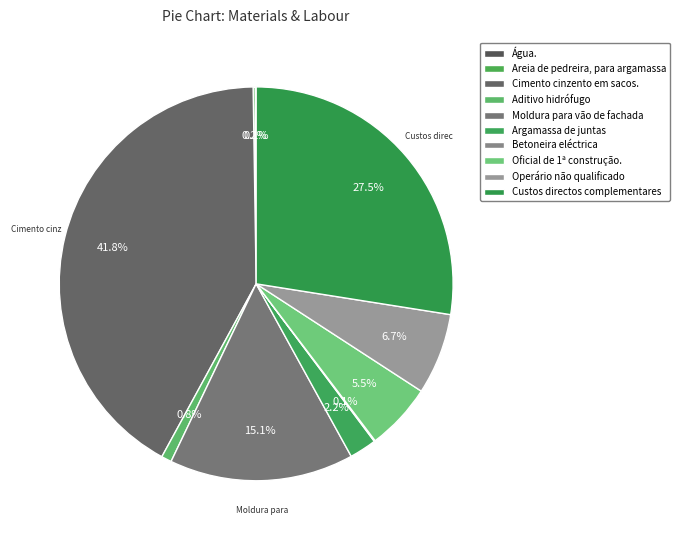

The Cimento cinzento em sacos. slice represents 50% of the pie. True or false?

False